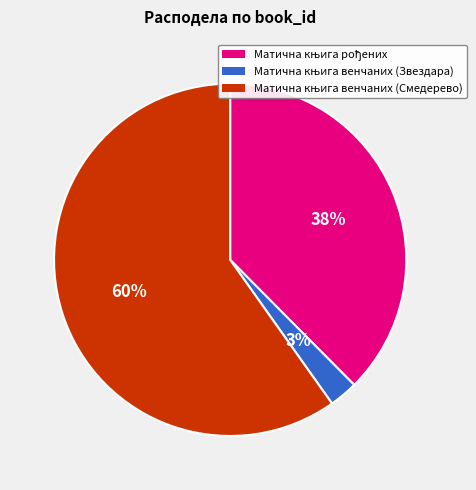

To the nearest percent, what is the average slice percentage?

33%